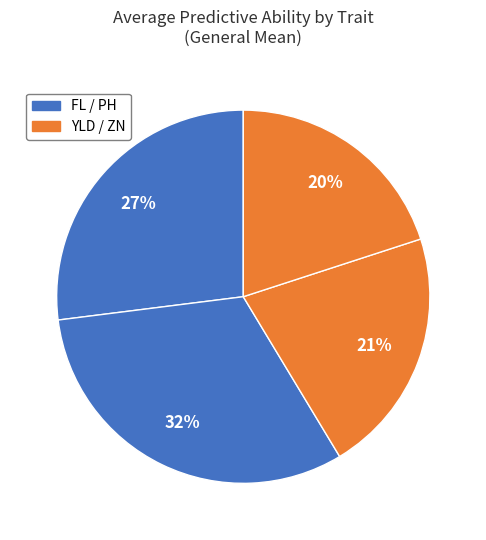

What is the largest slice in the pie chart?

PH